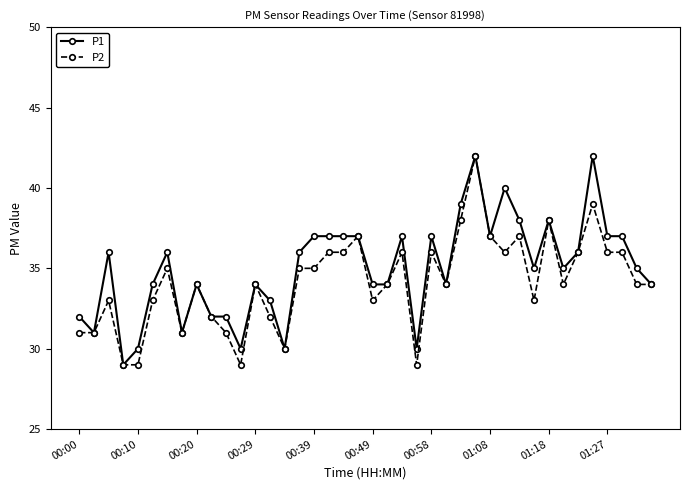

What is the smallest value displayed?

29